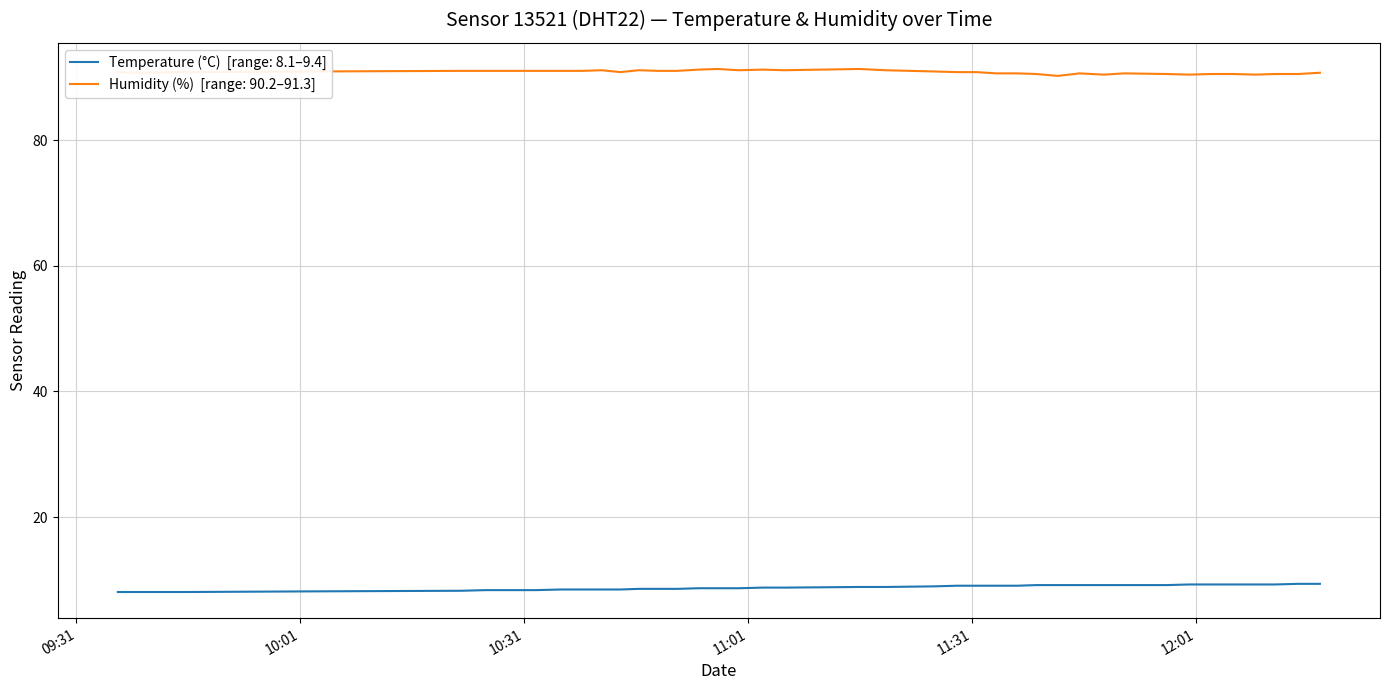

What is the minimum value shown in the chart?

8.1